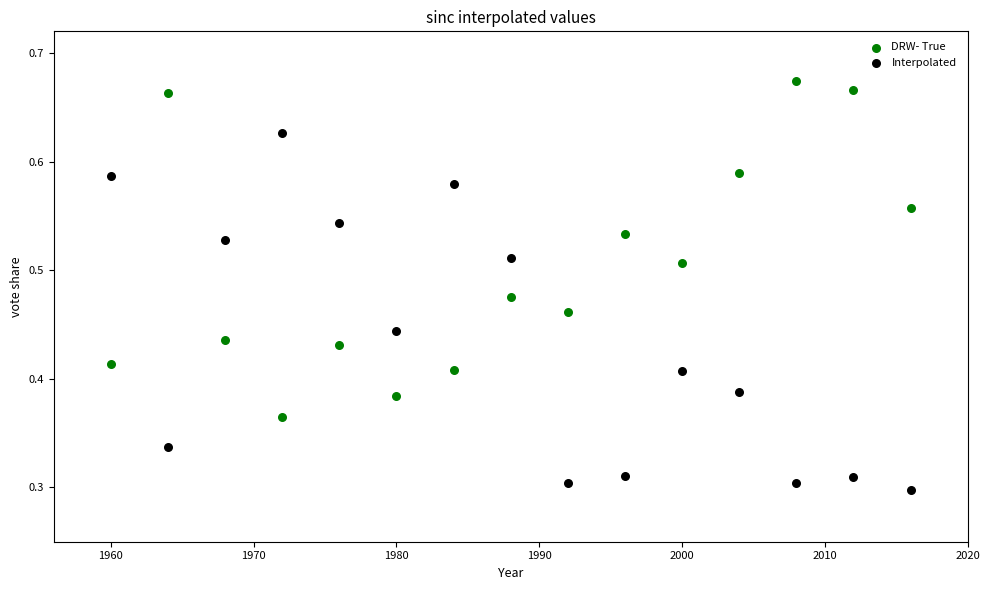

Which series contains the highest Y value?

DRW- True